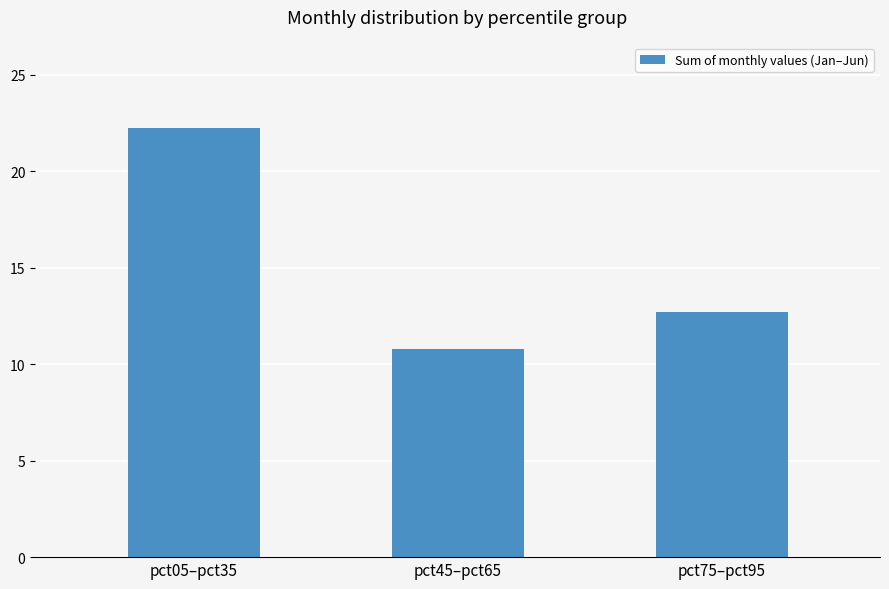

The chart shows a value of 4.2 at pct75–pct95. True or false?

False